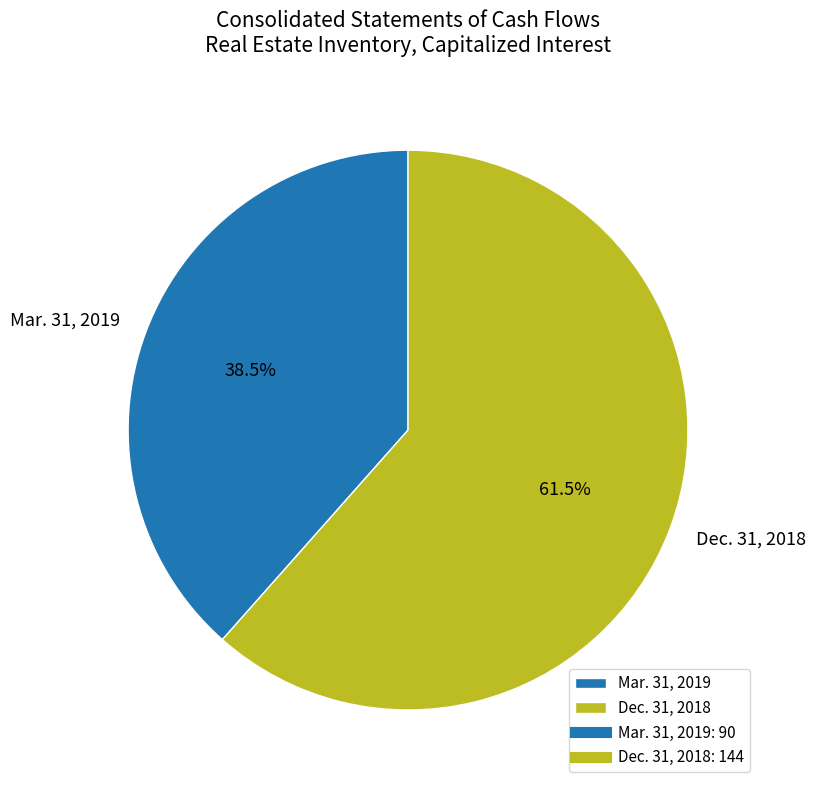

Which slice is the largest?

Dec. 31, 2018